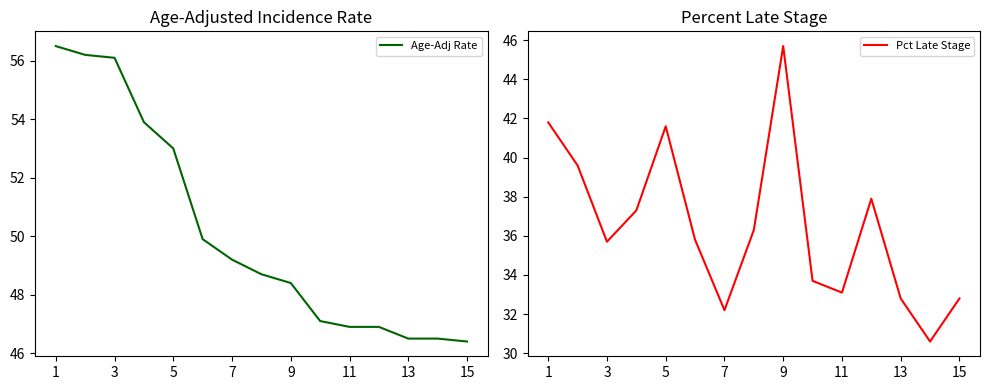

Is it true that Age-Adj Rate equals 48.4 at 9?

True